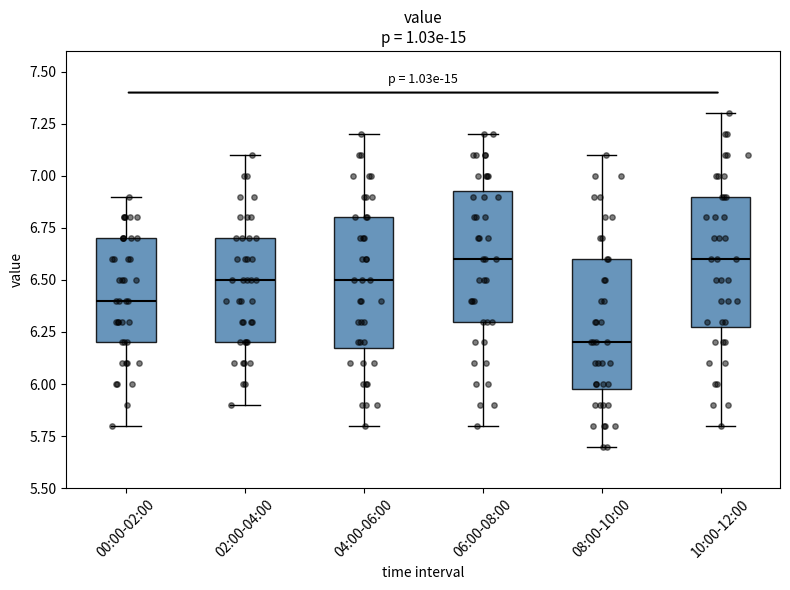

Which box has the lowest median line?

08:00-10:00